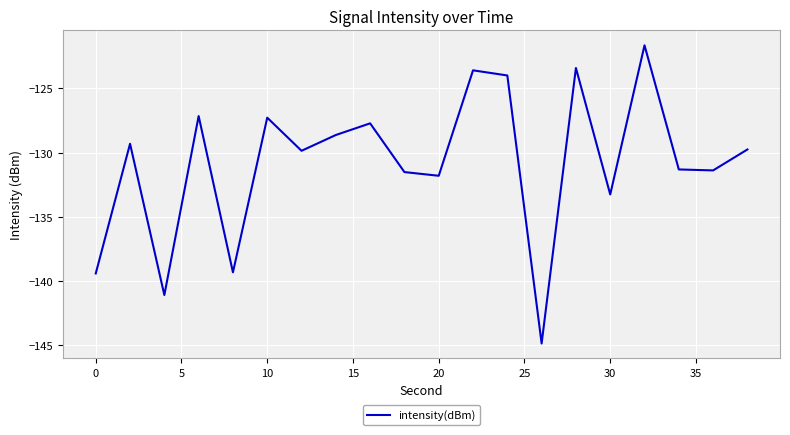

What is the difference between the maximum and minimum values?

23.2